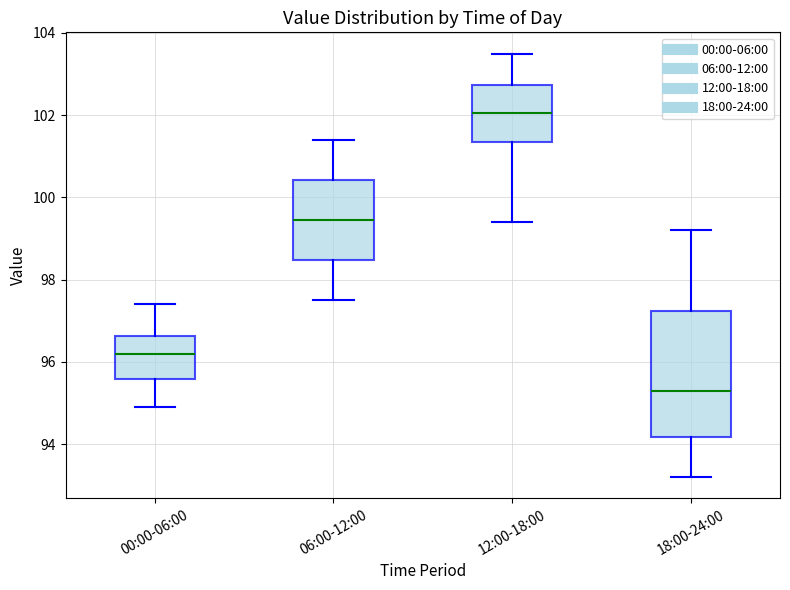

Which box has the lowest median line?

18:00-24:00